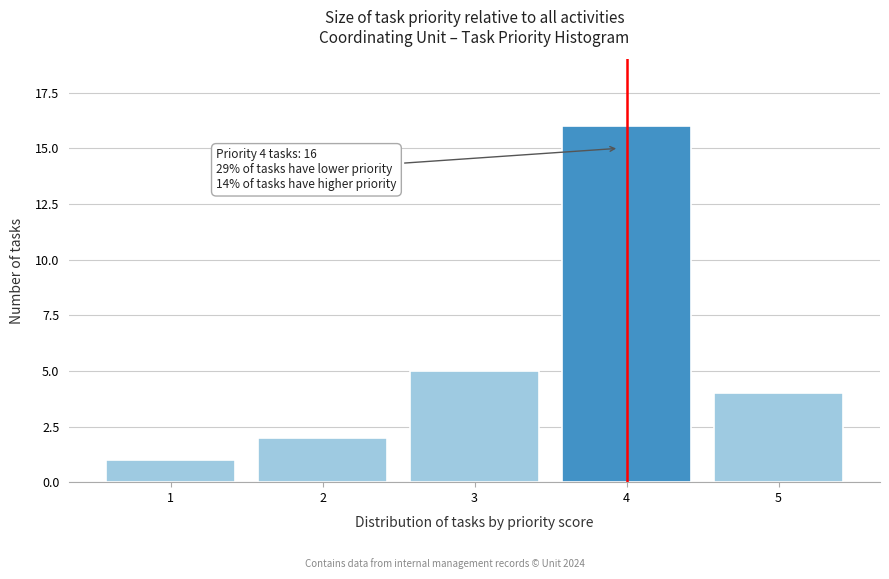

Reading left to right, list all the values displayed in this chart.

1	2	5	16	4